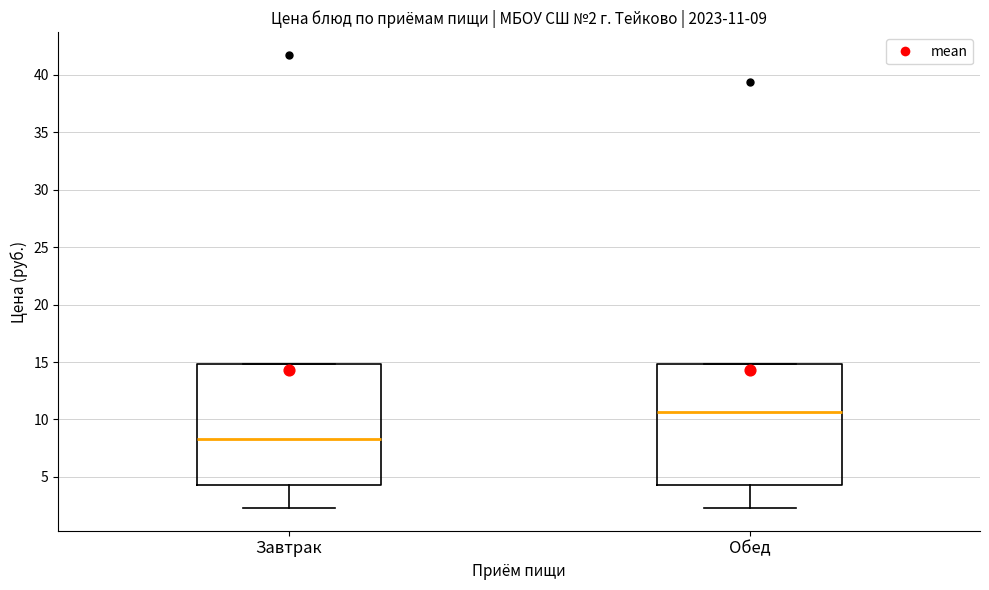

Which box's median line is the highest?

Обед